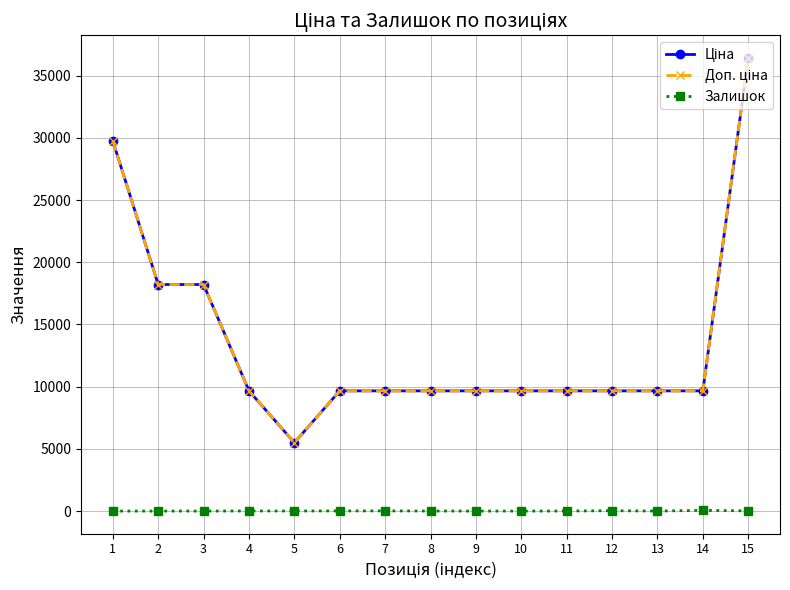

Rank the series by their maximum value, from lowest to highest.

Залишок, Ціна, Доп. ціна